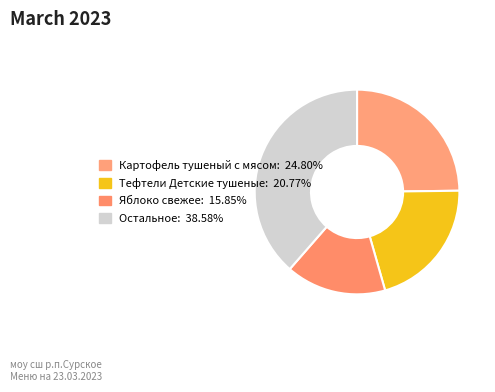

How many segments does this pie chart have?

4